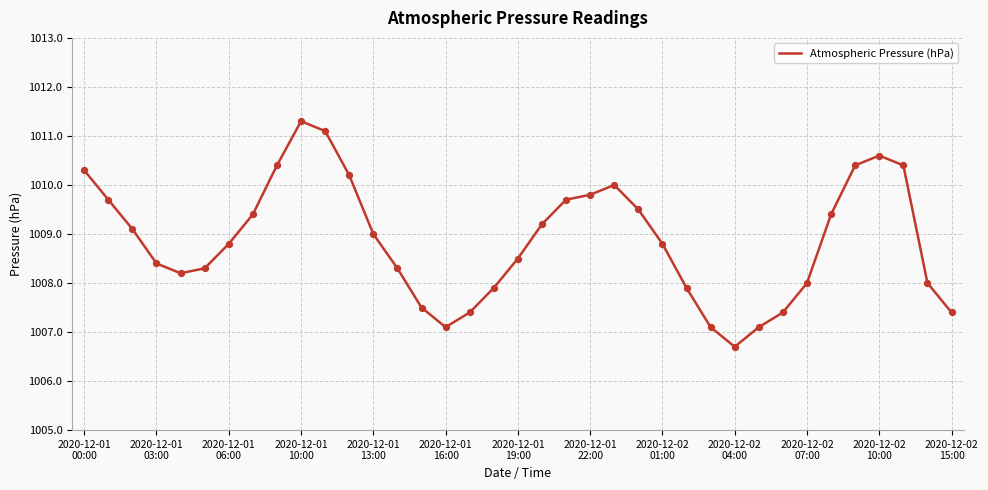

What is the minimum value shown in the chart?

1006.7